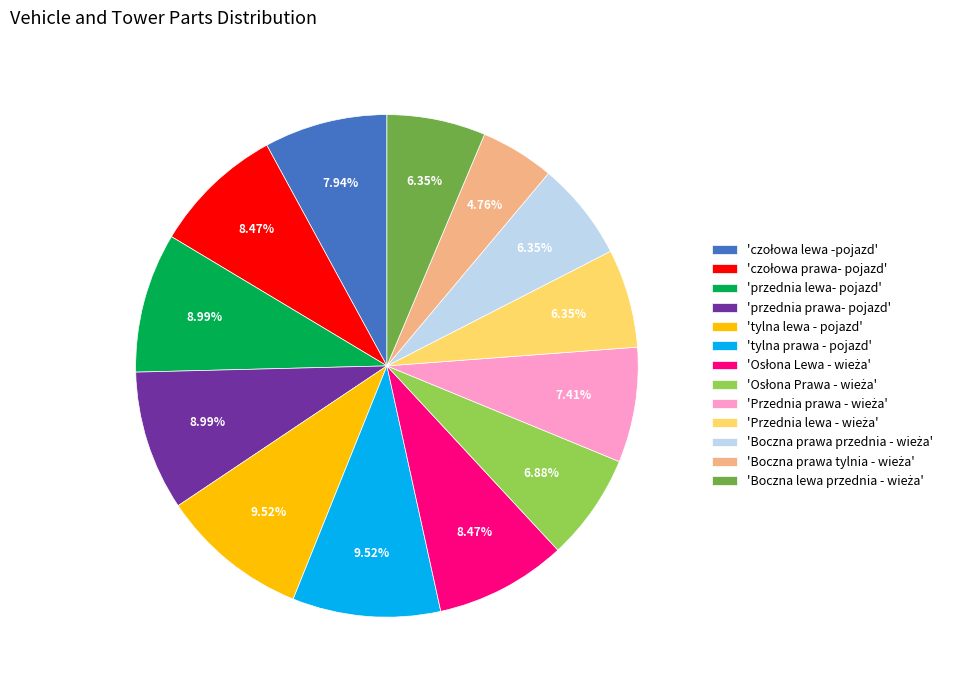

Does 'przednia lewa- pojazd' represent more than half of the total?

No